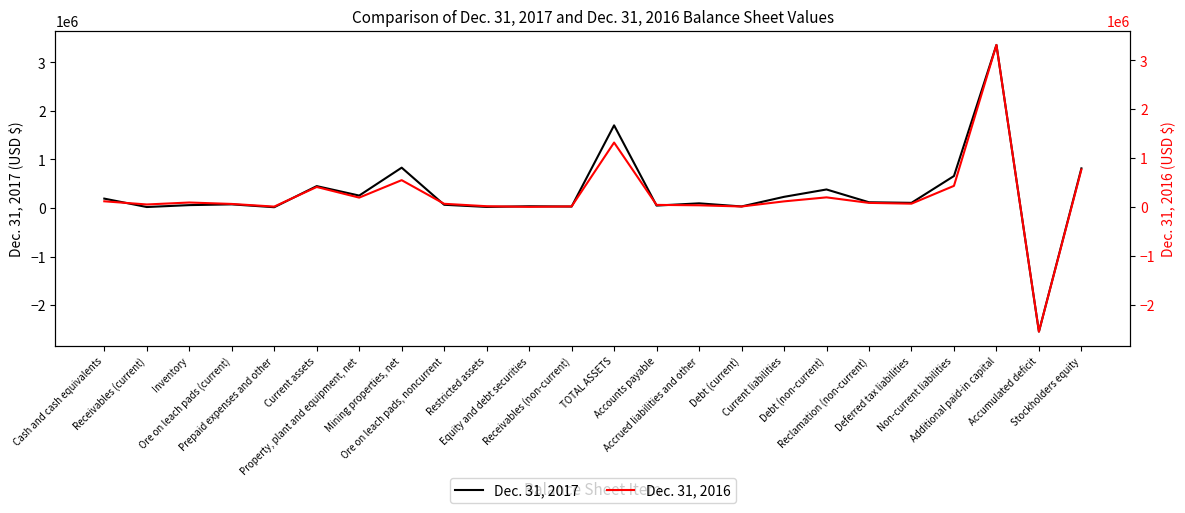

Which category has the highest value across all series?

Additional paid-in capital